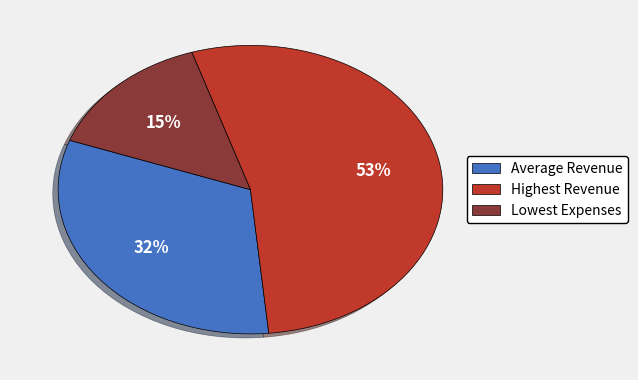

Which category has the biggest portion of the pie?

Highest Revenue